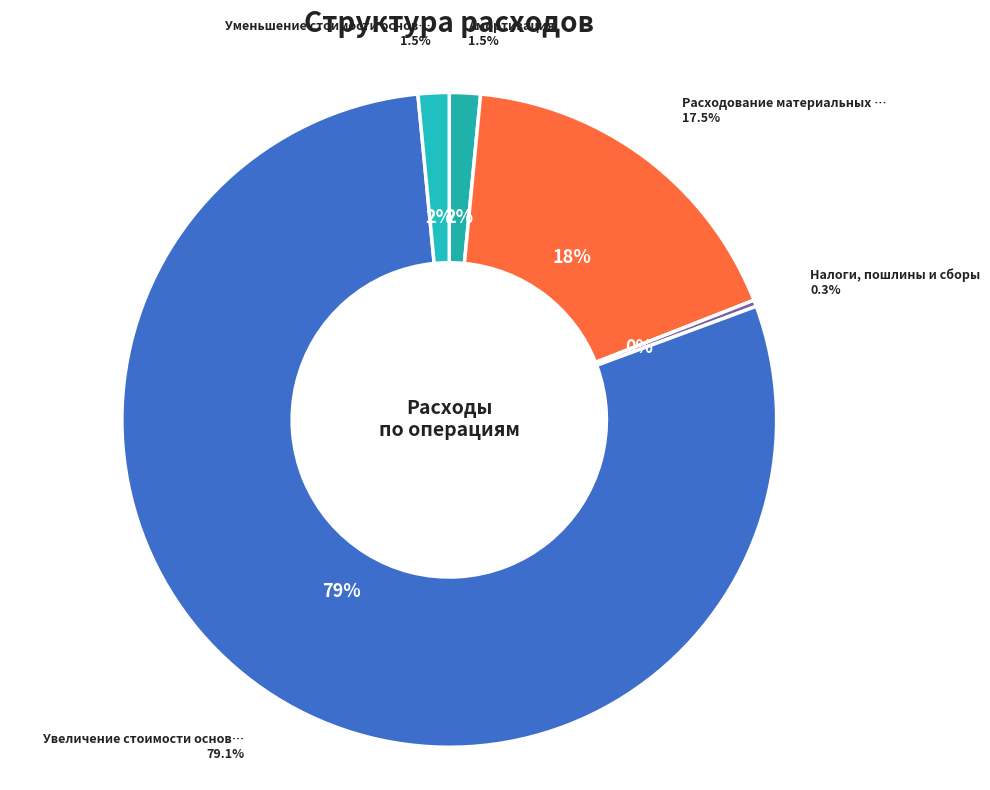

To the nearest percent, what is the difference between the largest and smallest slice percentages?

79%